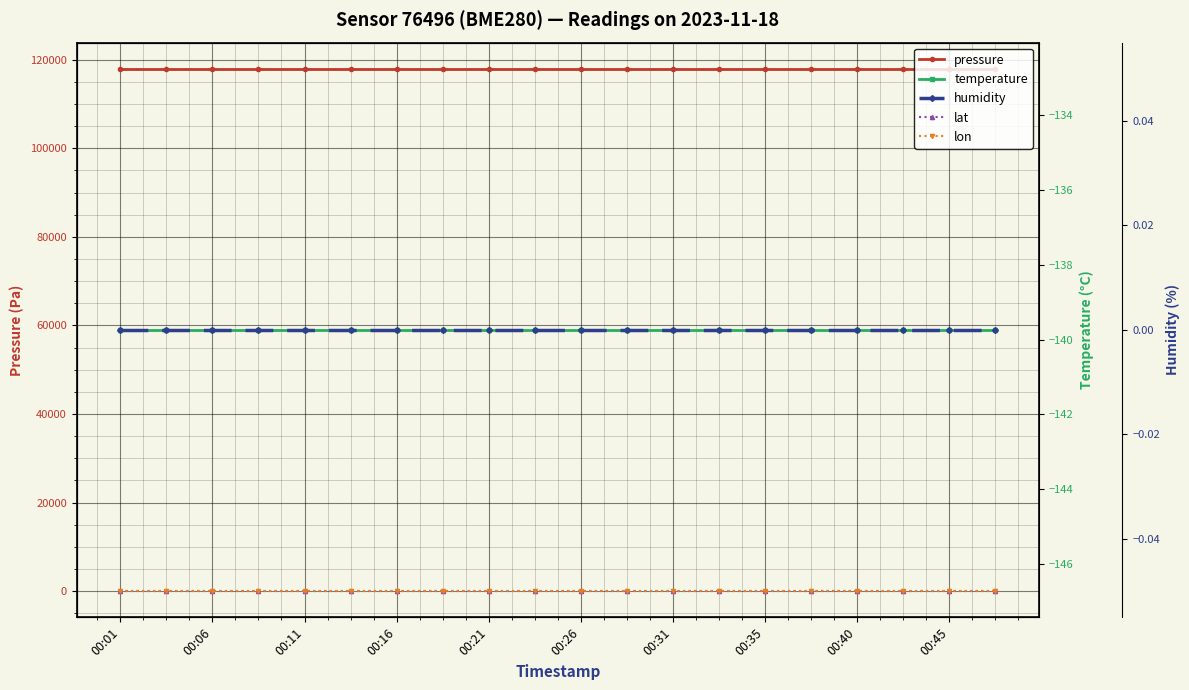

At how many categories does at least one series exceed 18538?

20